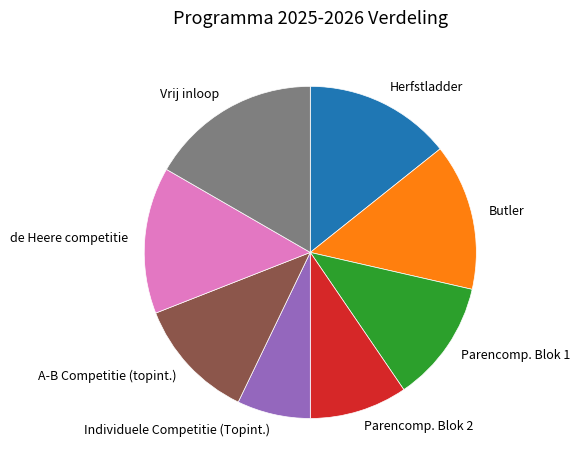

How many segments does this pie chart have?

8